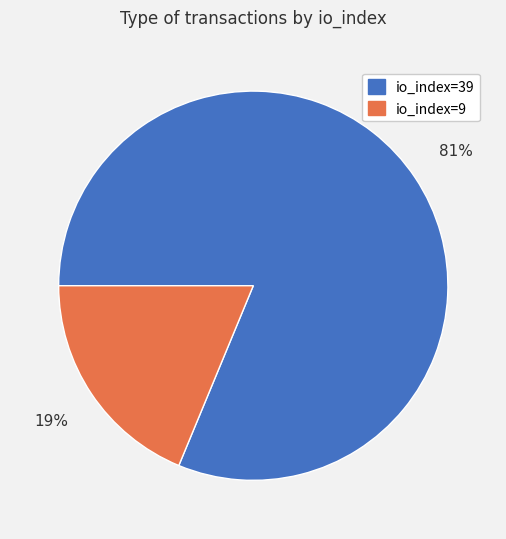

To the nearest percent, what percentage of the pie is io_index=39?

81%